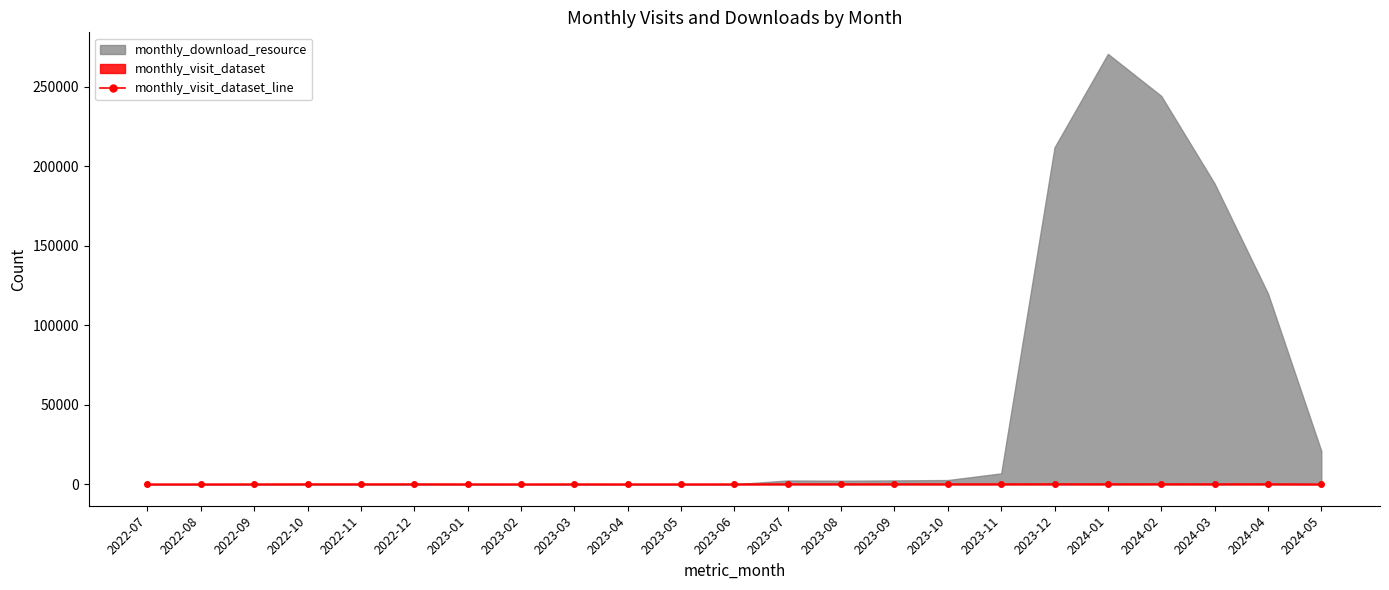

Which label corresponds to the largest value in the chart?

2023-12